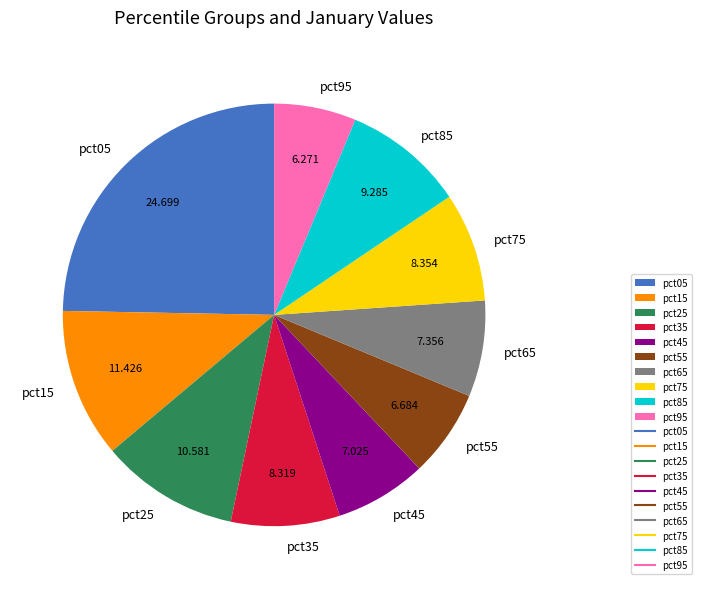

How many slices are in this pie chart?

10